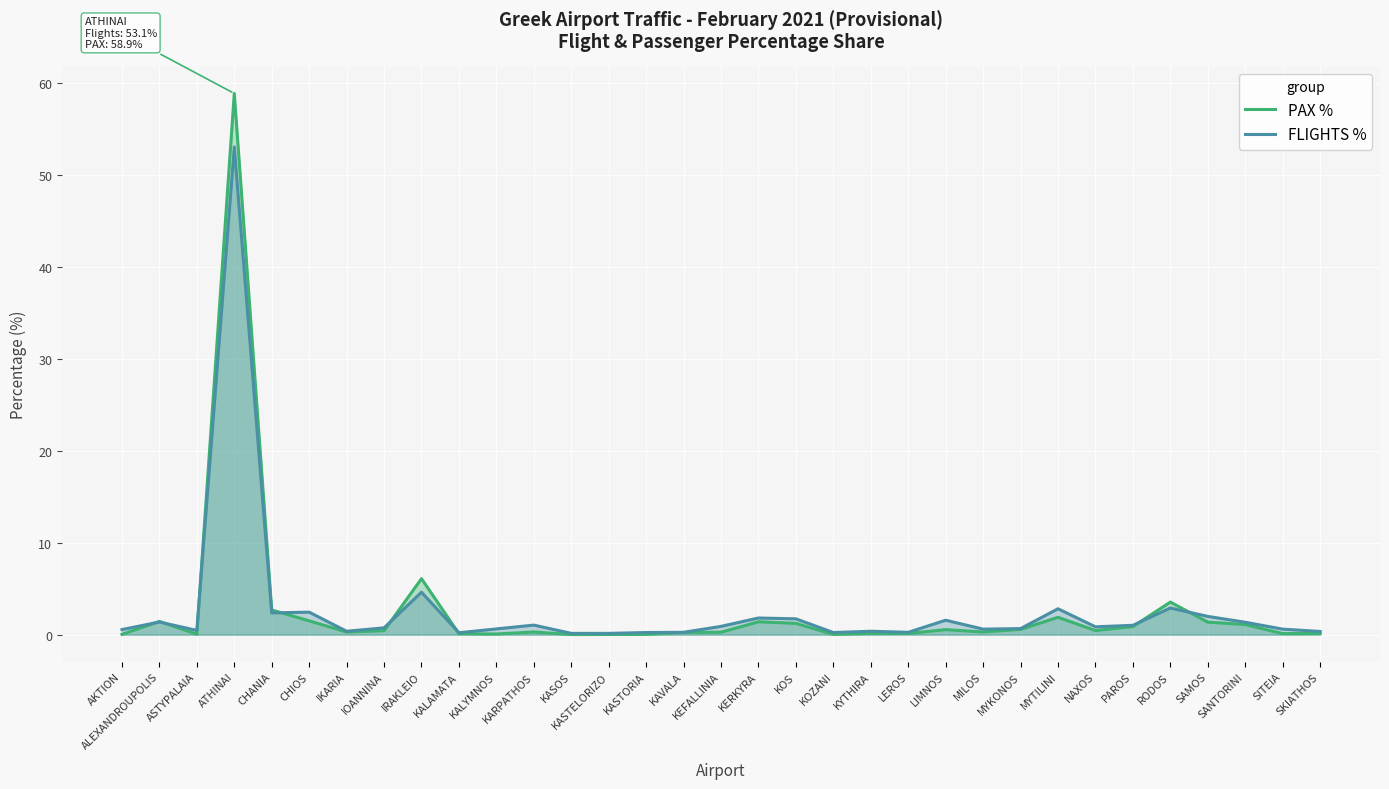

At which category is the sum across all series the highest?

ATHINAI